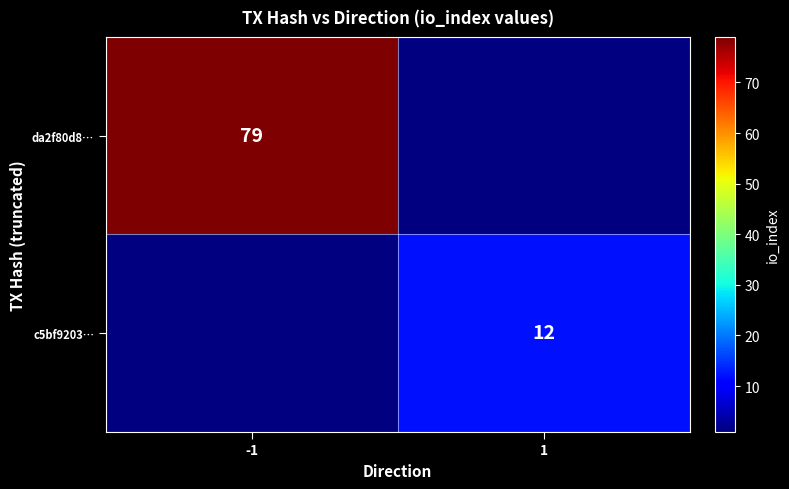

How many distinct data groups are displayed?

2